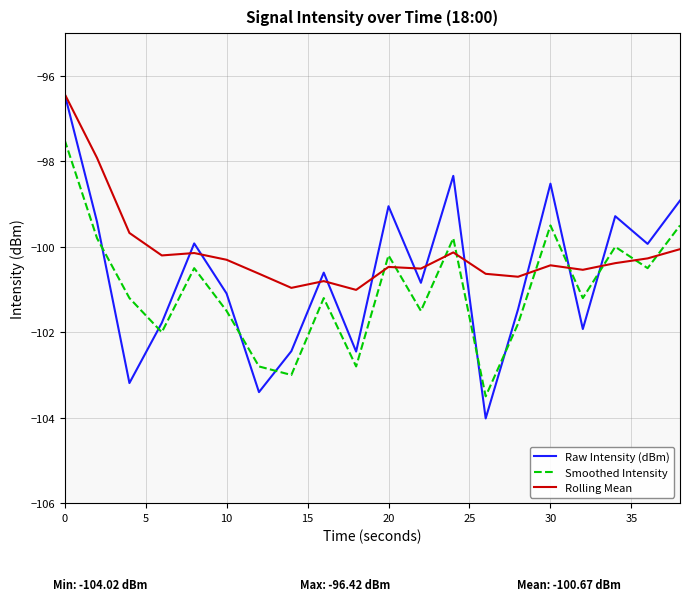

How many interior local peaks does the Raw Intensity (dBm) series have?

6